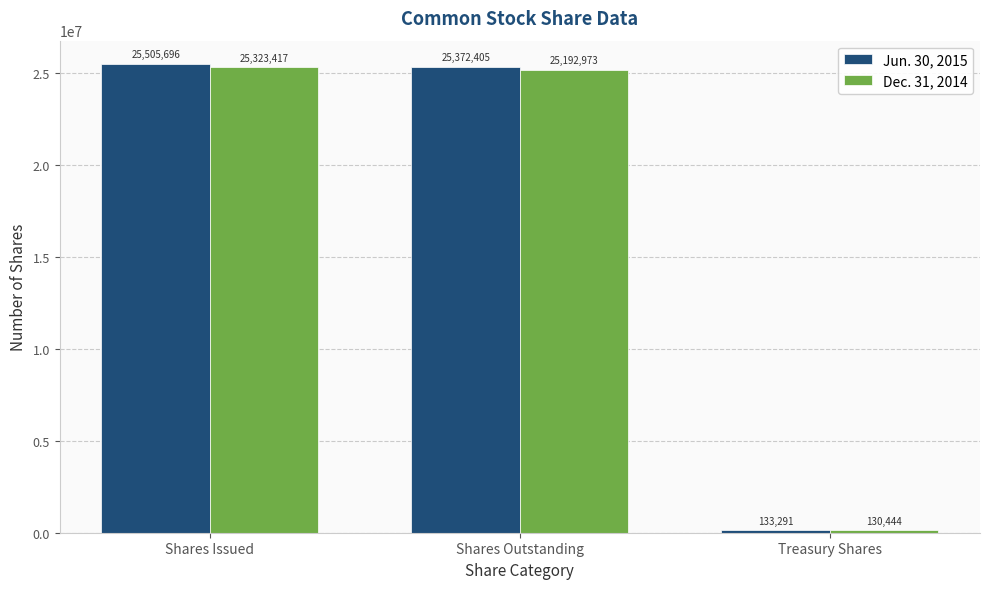

Is the value of Jun. 30, 2015 at Treasury Shares greater than the value of Dec. 31, 2014 at Treasury Shares?

Yes